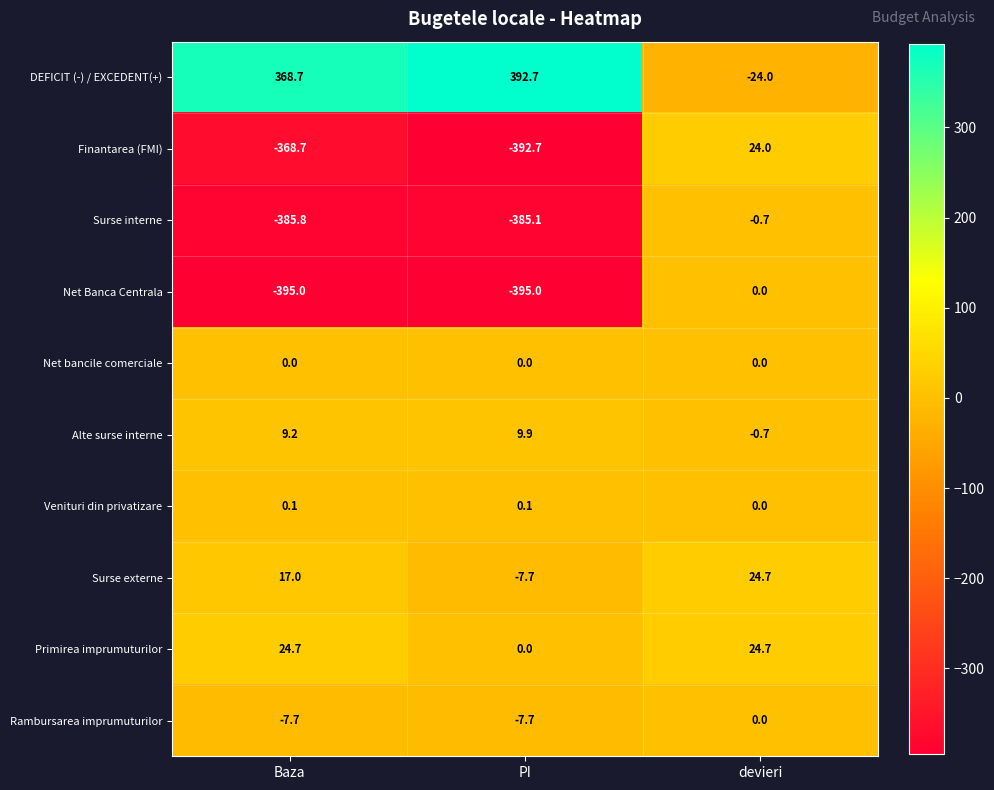

What is the difference between the maximum and minimum values in the Rambursarea imprumuturilor series?

7.7